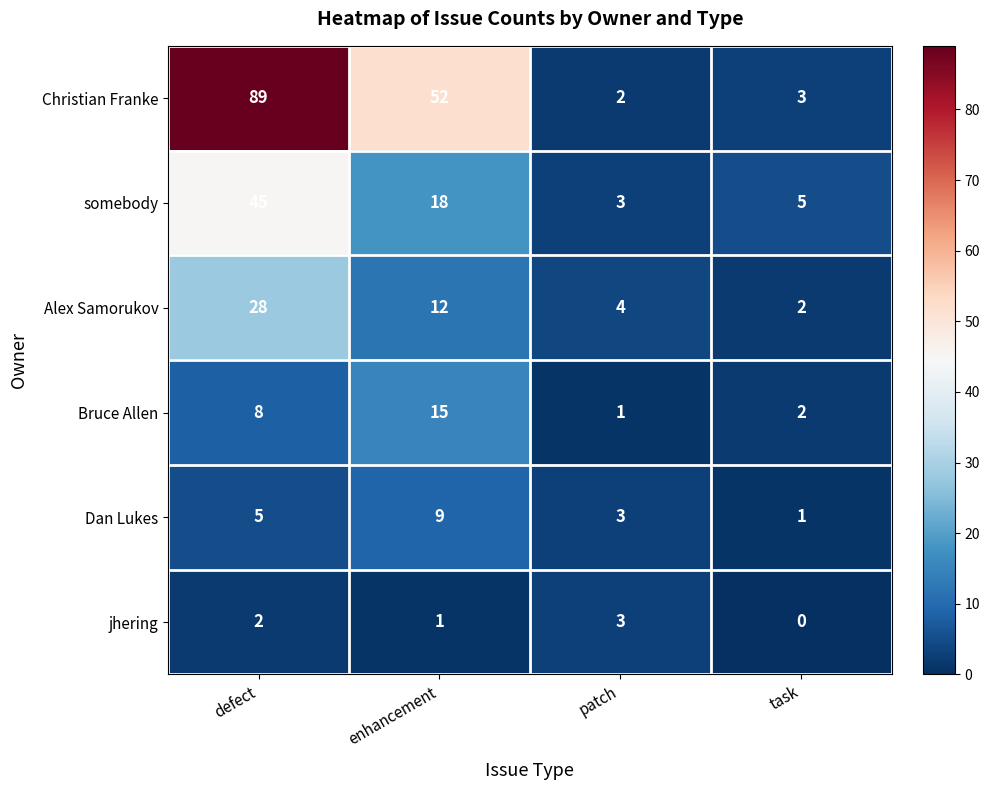

The Christian Franke series shows 84 at enhancement. True or false?

False